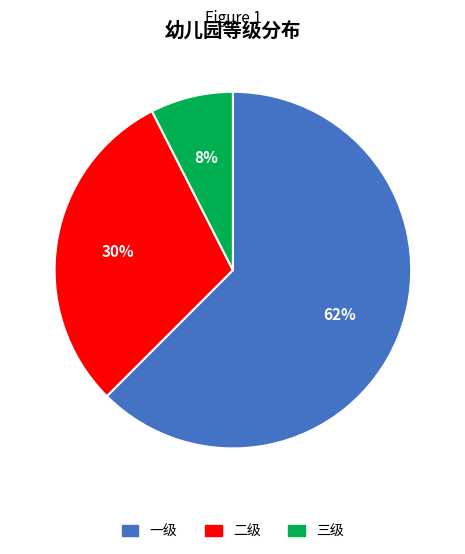

Count the number of slices in the pie.

3